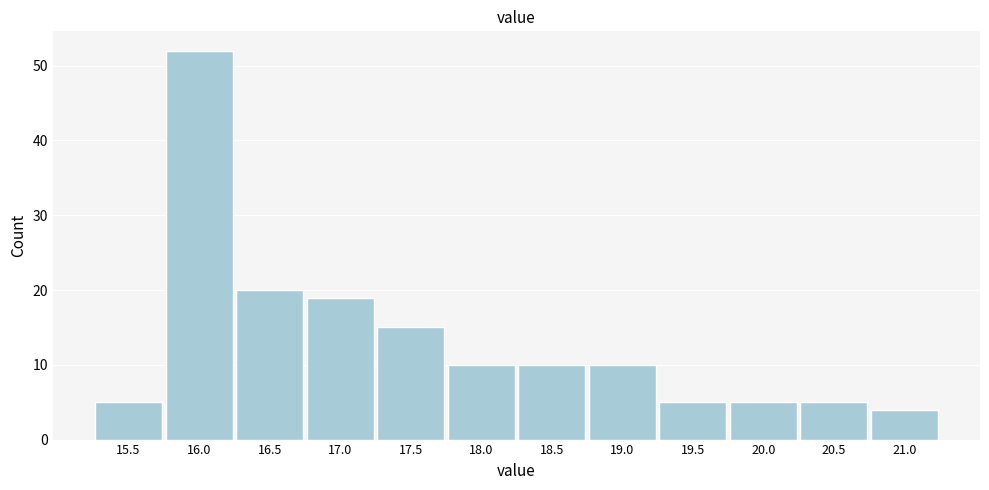

Reading left to right, transcribe all the data shown in this chart.

15.5=5	16.0=52	16.5=20	17.0=19	17.5=15	18.0=10	18.5=10	19.0=10	19.5=5	20.0=5	20.5=5	21.0=4